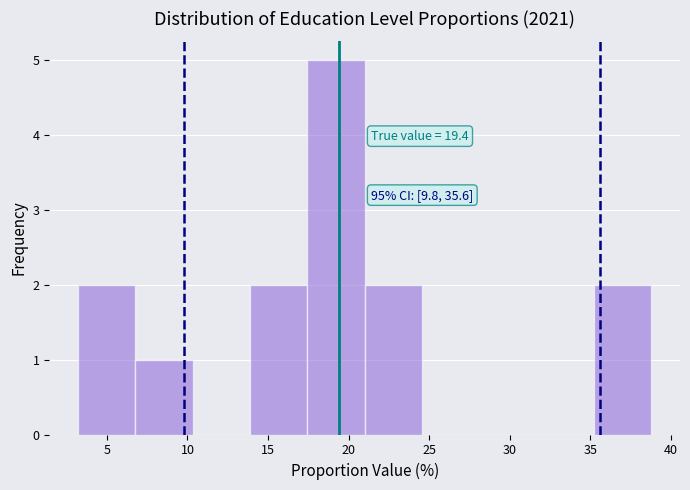

Over which range of the x-axis is the bar tallest?

17.5 to 21.0